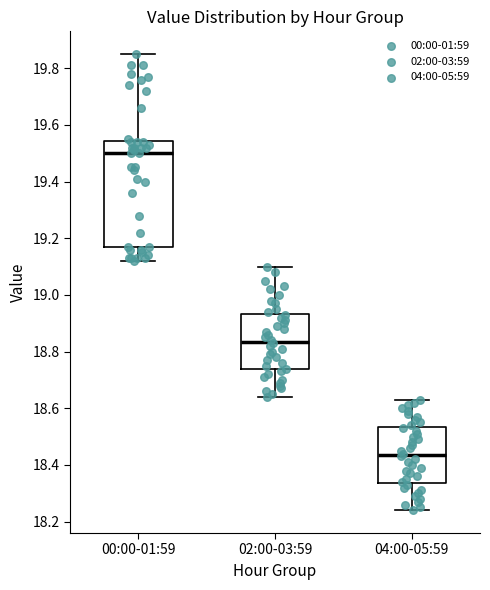

Comparing the boxes themselves (not the whiskers), which one is the tallest?

00:00-01:59